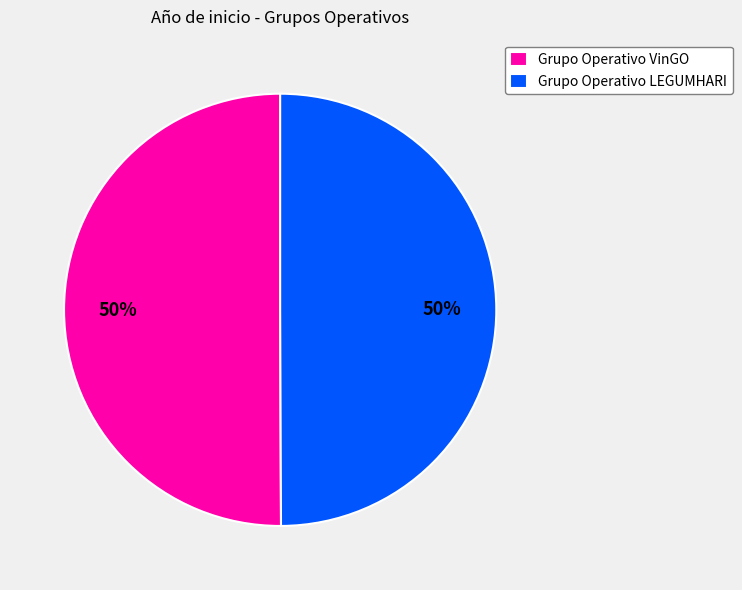

To the nearest percent, what is the combined percentage of Grupo Operativo LEGUMHARI and Grupo Operativo VinGO?

100%